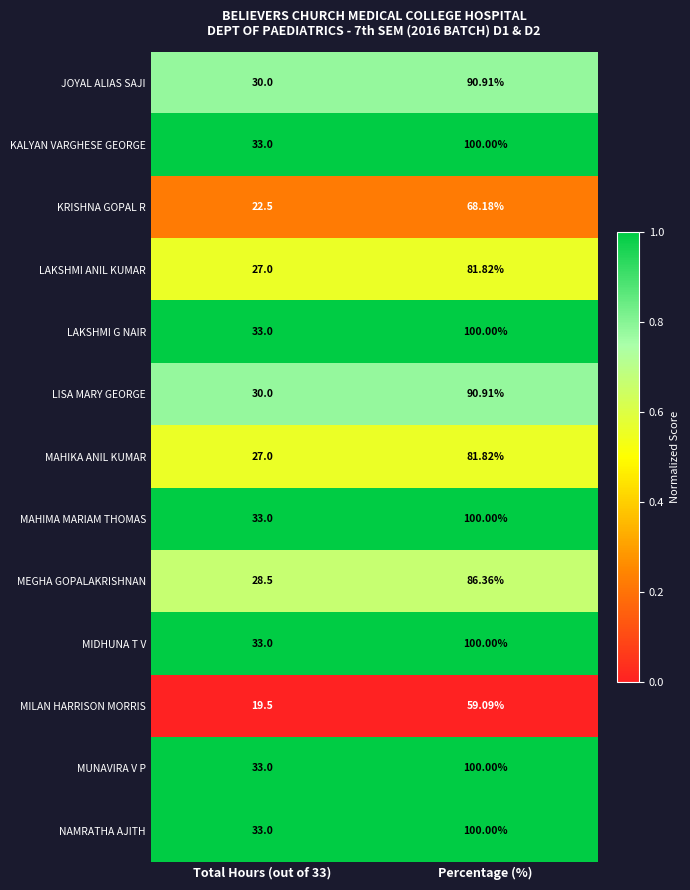

Which label corresponds to the largest value in the chart?

Percentage (%)